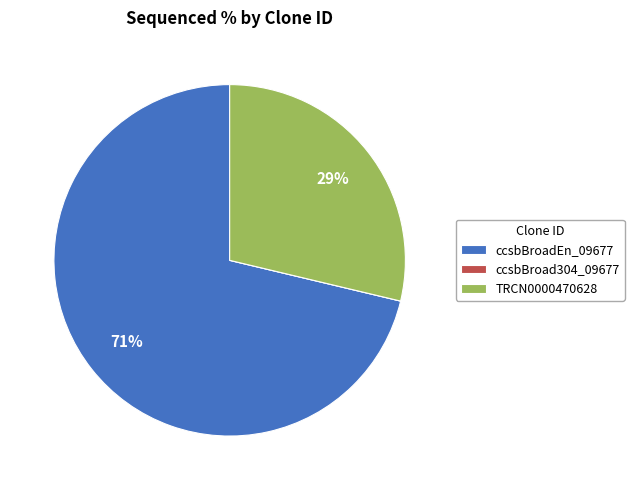

Which category accounts for the majority?

ccsbBroadEn_09677